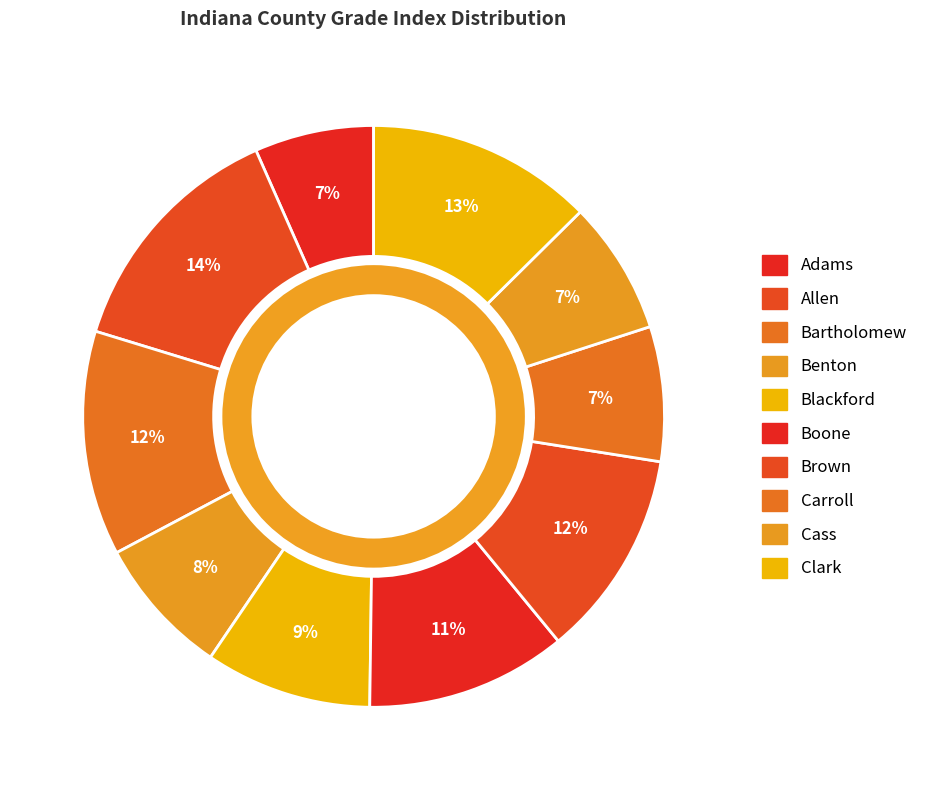

To the nearest percent, what is the combined percentage of Boone and Benton?

19%